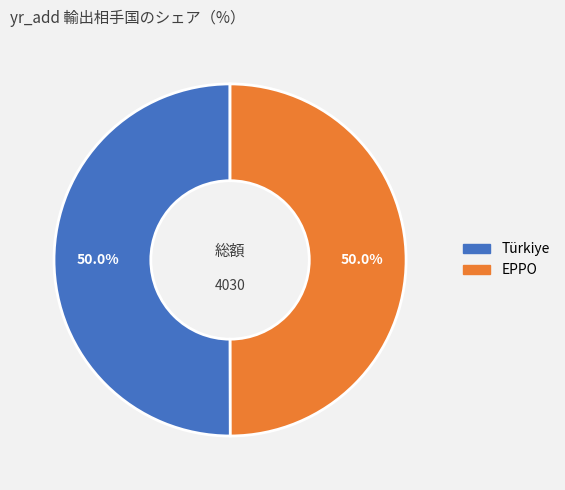

Combined, what portion of the pie is EPPO and Türkiye?

100.0%